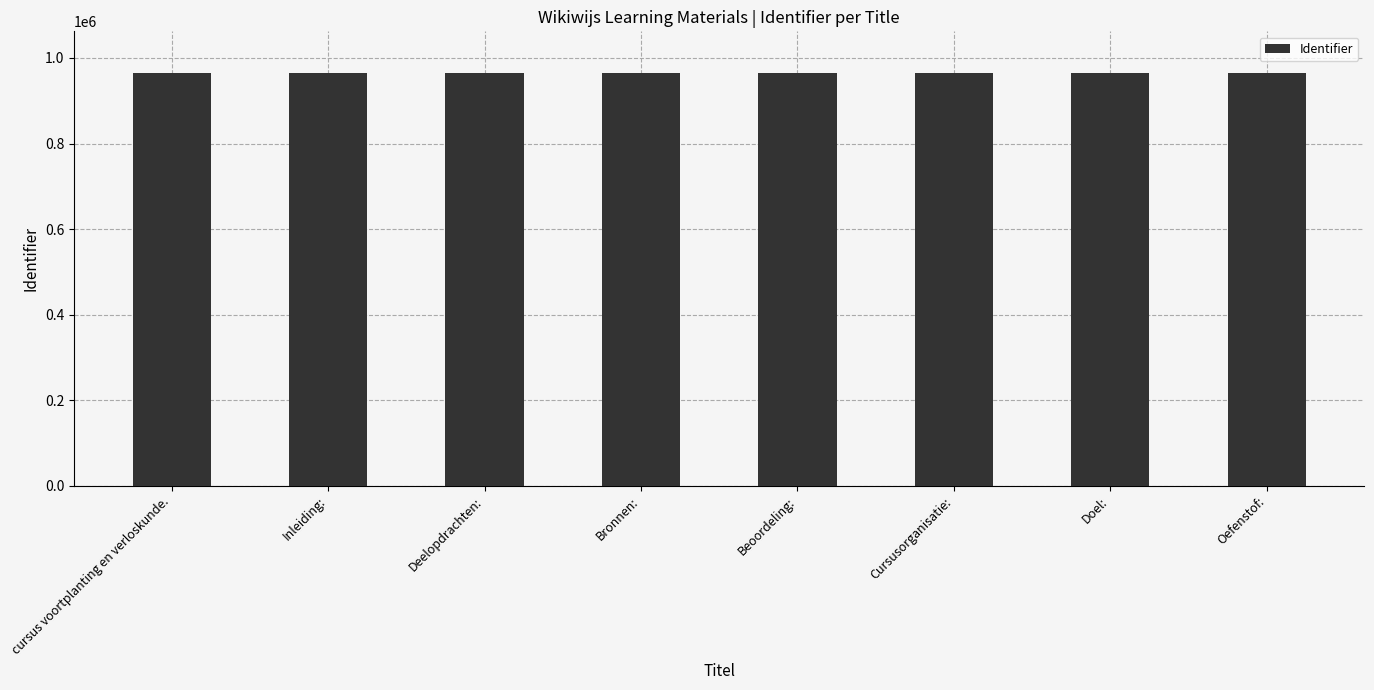

What is the ratio of the value at Inleiding: to the value at Bronnen:?

1.0